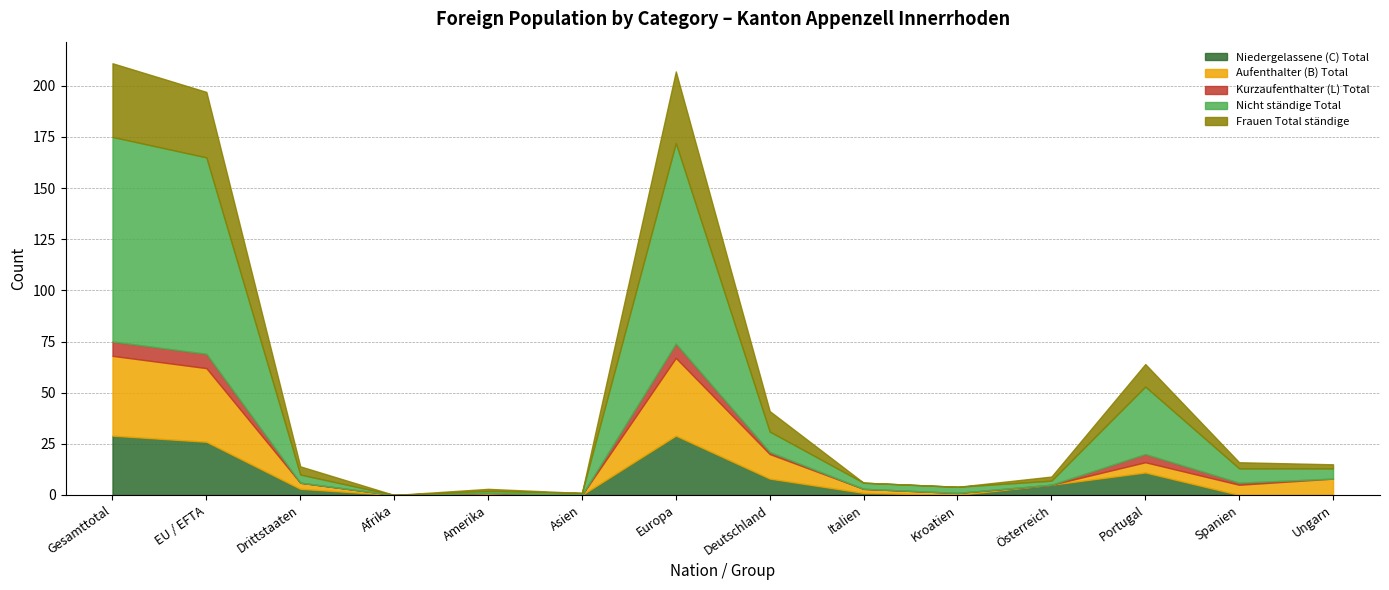

The value of Nicht ständige Total at Spanien is 11. True or false?

False